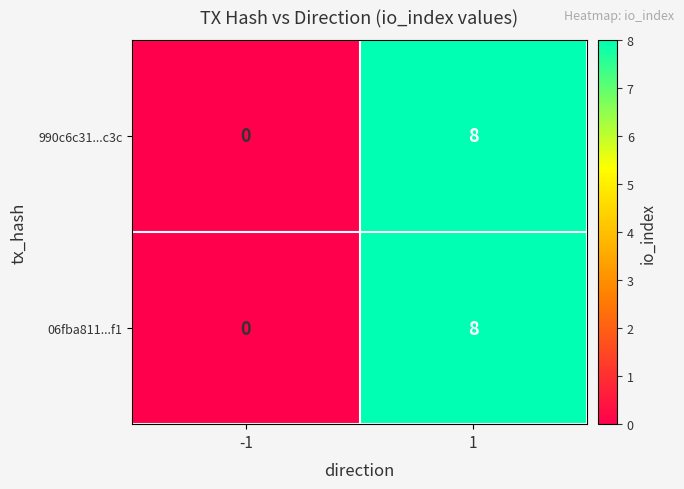

What is the difference between the maximum and minimum values in the 06fba811...f1 series?

8